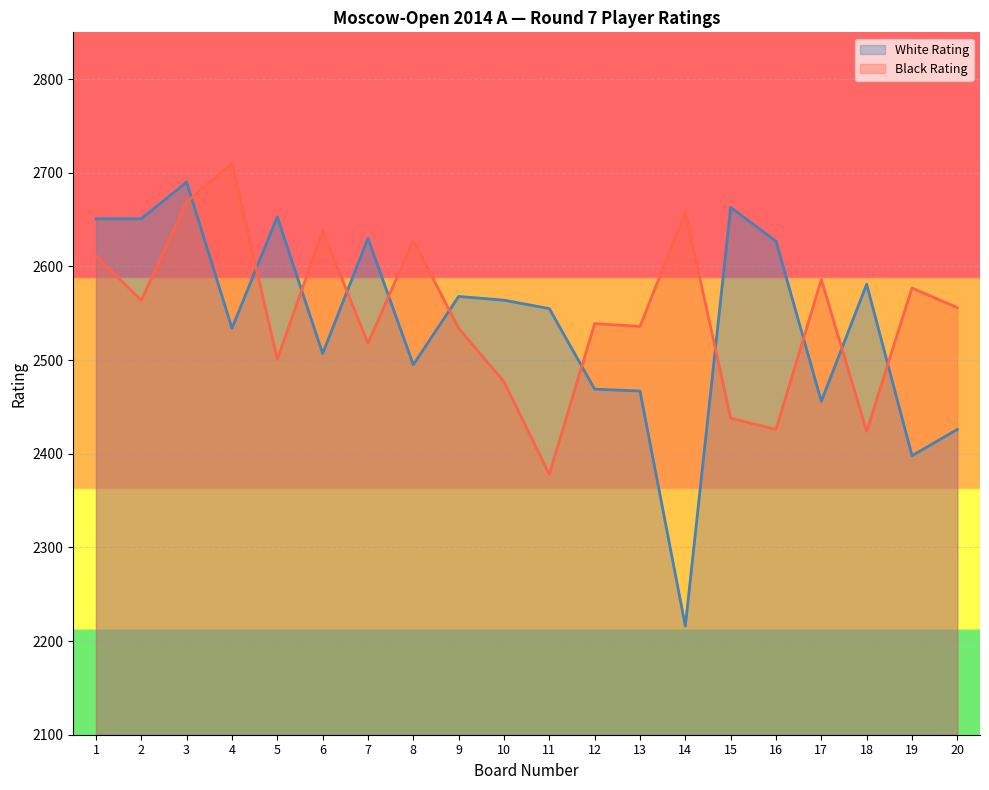

Reading right to left, what are all the values shown in this chart?

White Rating: 20=2426	19=2398	18=2581	17=2456	16=2627	15=2663	14=2216	13=2467	12=2469	11=2555	10=2564	9=2568	8=2495	7=2630	6=2507	5=2653	4=2534	3=2690	2=2651	1=2651
Black Rating: 20=2556	19=2577	18=2424	17=2586	16=2426	15=2438	14=2658	13=2536	12=2539	11=2378	10=2477	9=2534	8=2628	7=2518	6=2638	5=2501	4=2710	3=2669	2=2564	1=2611